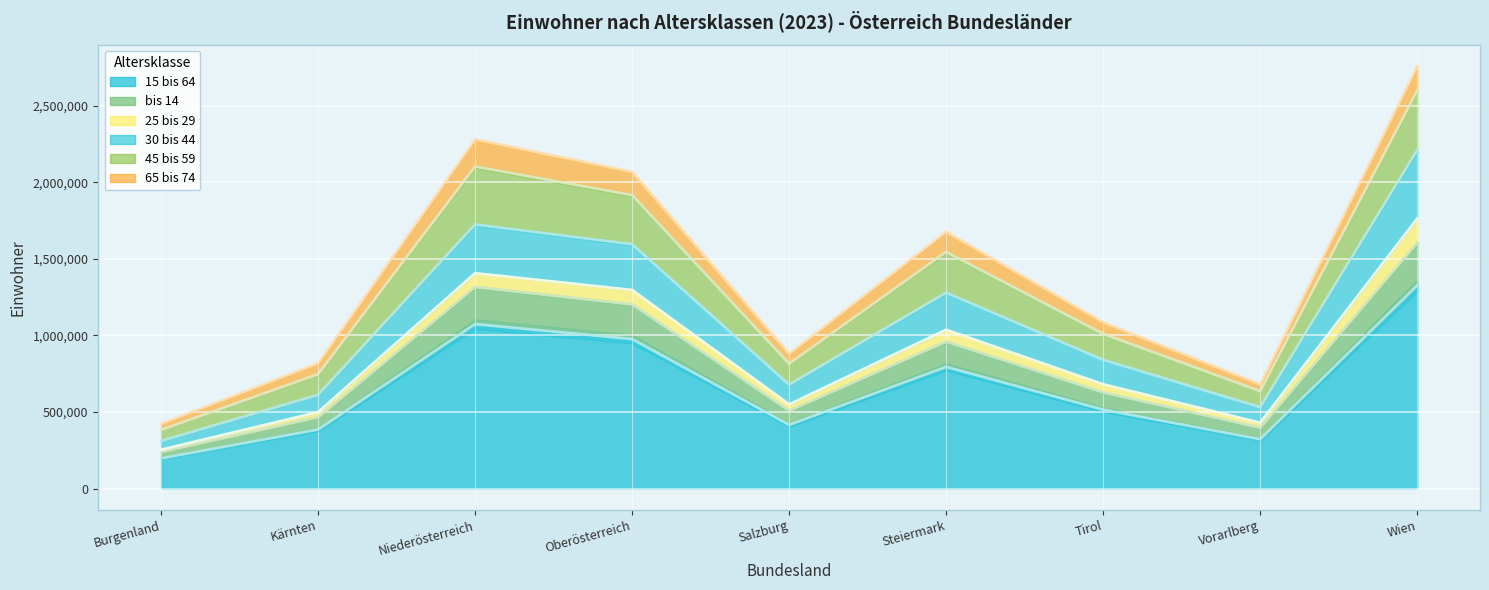

True or false: 15 bis 64 has a value of 591193.6 at Wien.

False